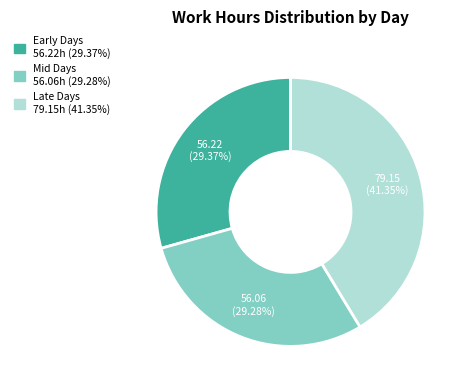

Is there a majority slice in this chart?

No